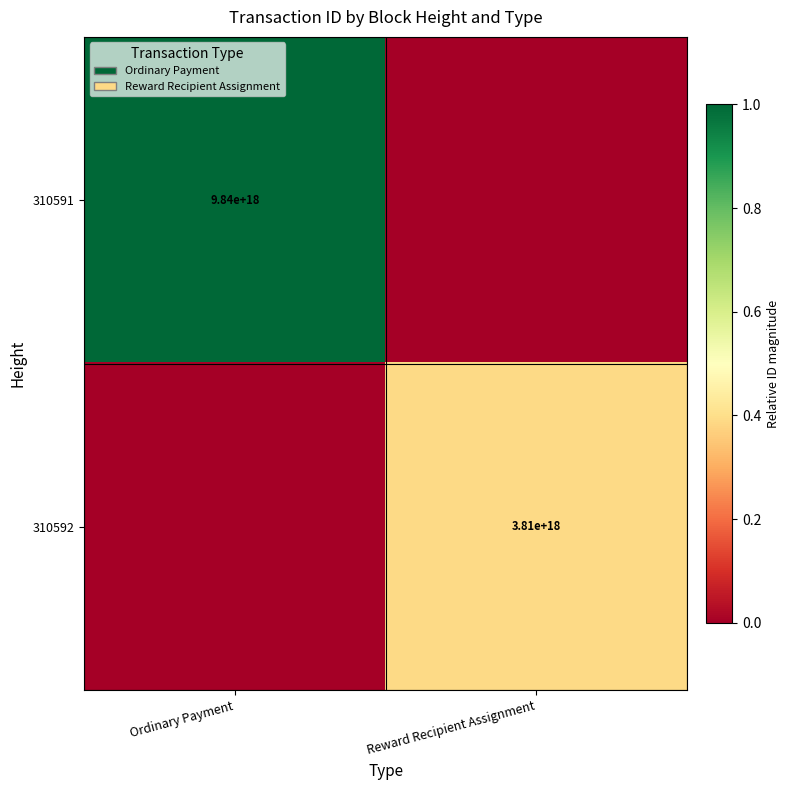

The value of 310591 at Ordinary Payment is 5675112131201277952. True or false?

False